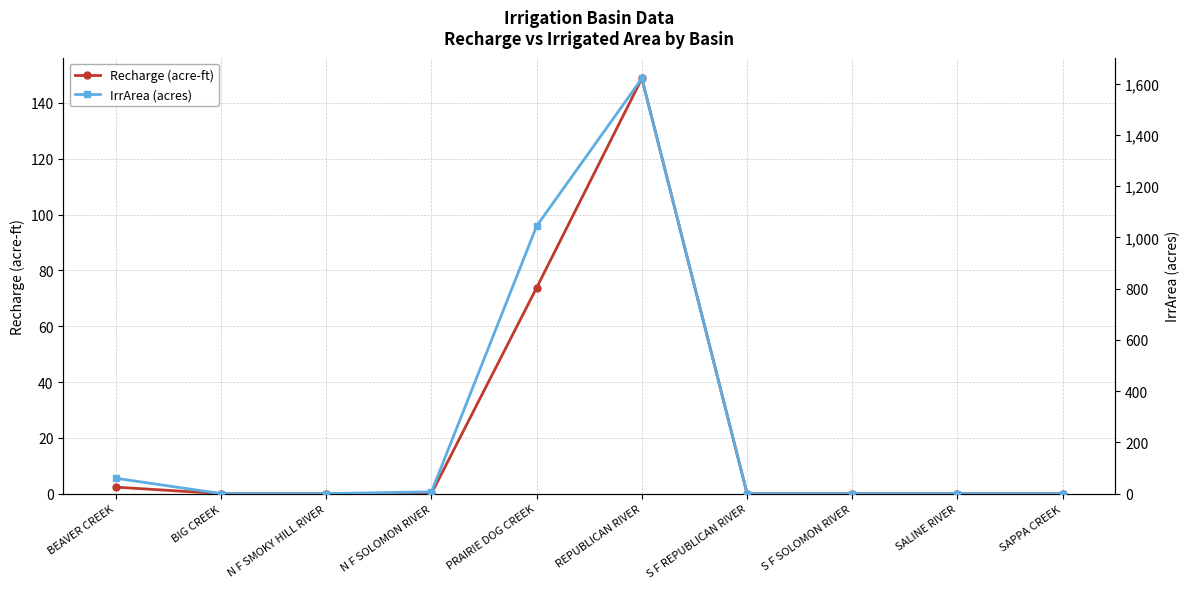

Reading left to right, extract all data points from this chart.

Recharge (acre-ft): BEAVER CREEK=2.3	BIG CREEK=0.0	N F SMOKY HILL RIVER=0.0	N F SOLOMON RIVER=0.1	PRAIRIE DOG CREEK=73.8	REPUBLICAN RIVER=148.8	S F REPUBLICAN RIVER=0.0	S F SOLOMON RIVER=0.0	SALINE RIVER=0.0	SAPPA CREEK=0.0
IrrArea (acres): BEAVER CREEK=60.0	BIG CREEK=0.0	N F SMOKY HILL RIVER=0.0	N F SOLOMON RIVER=7.0	PRAIRIE DOG CREEK=1045.0	REPUBLICAN RIVER=1621.0	S F REPUBLICAN RIVER=0.0	S F SOLOMON RIVER=0.0	SALINE RIVER=0.0	SAPPA CREEK=0.0